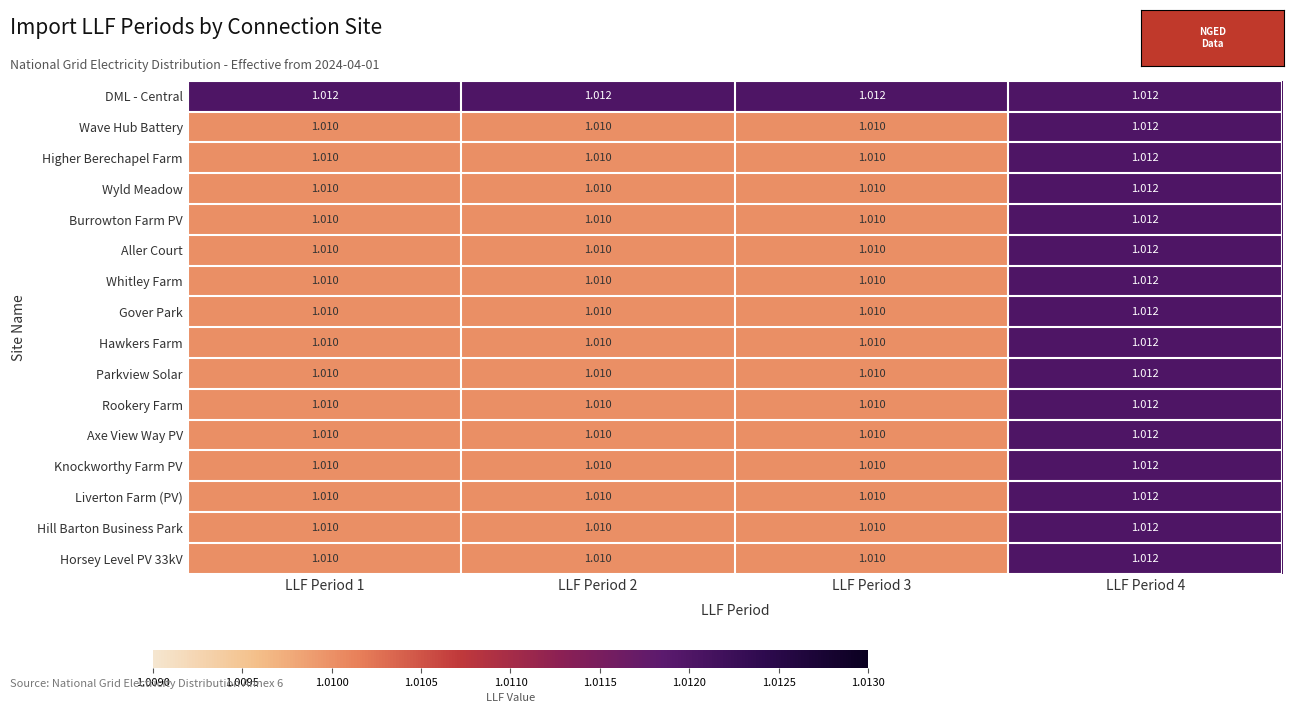

Is the value of Rookery Farm at LLF Period 4 greater than the value of Hill Barton Business Park at LLF Period 2?

Yes